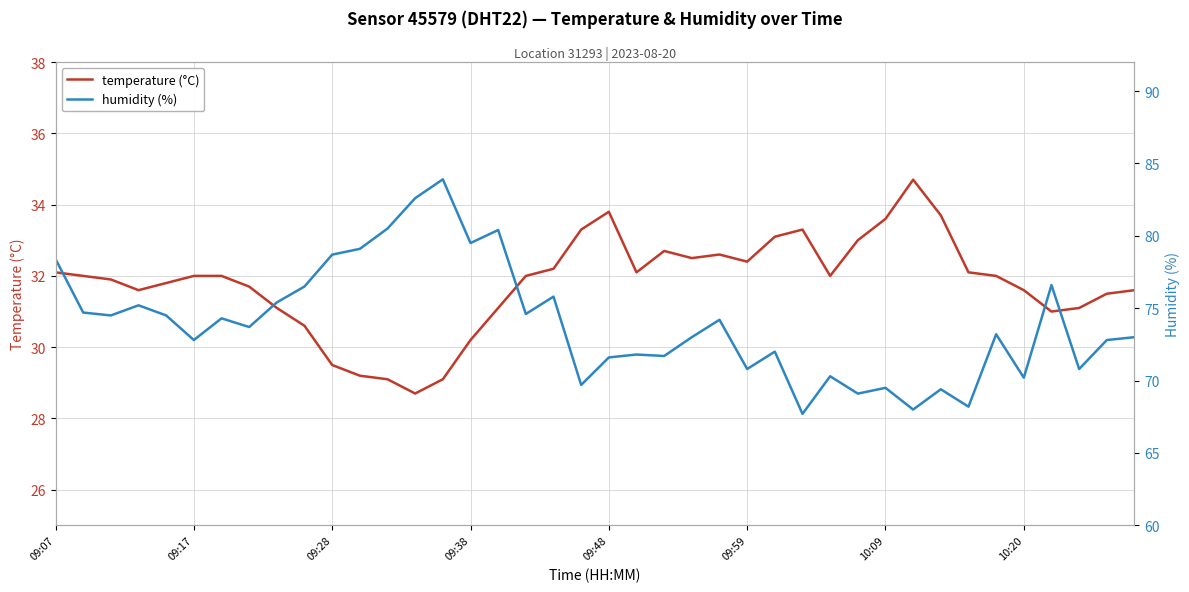

What is the value of the temperature (°C) point at the 21st from the left?

33.8